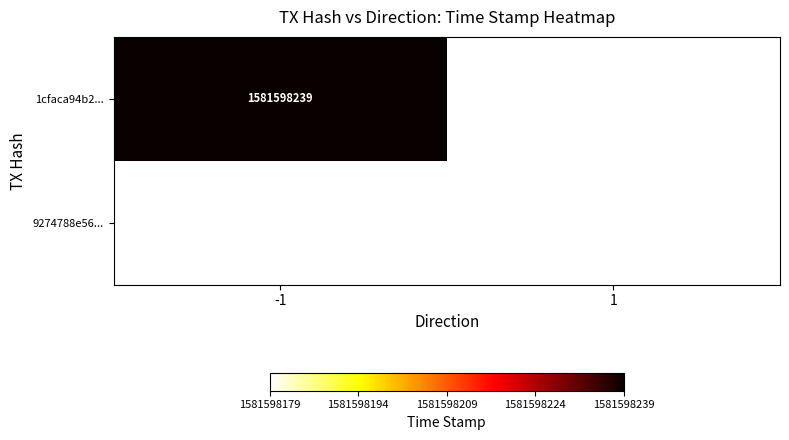

Is the value of 1cfaca94b2... at -1 greater than the value of 9274788e56... at 1?

Yes